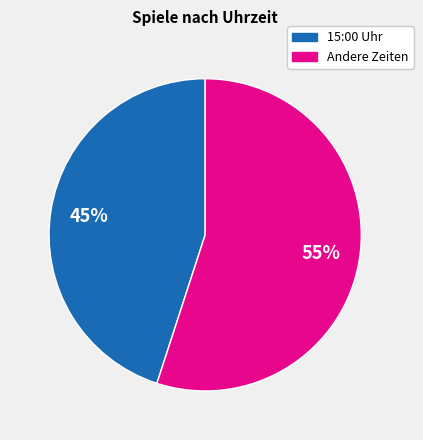

To the nearest percent, what is the average slice percentage?

50%